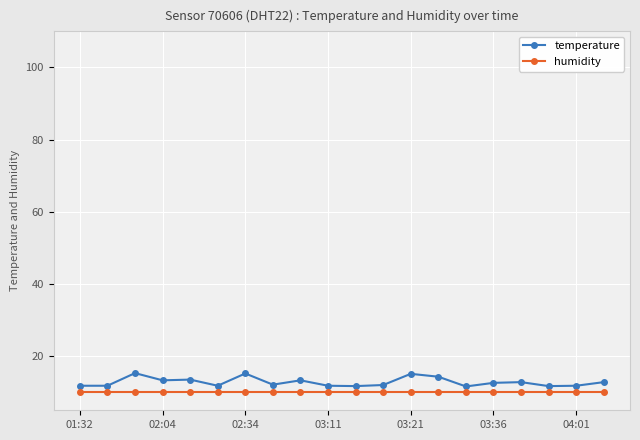

Which series has the largest range (max minus min)?

temperature